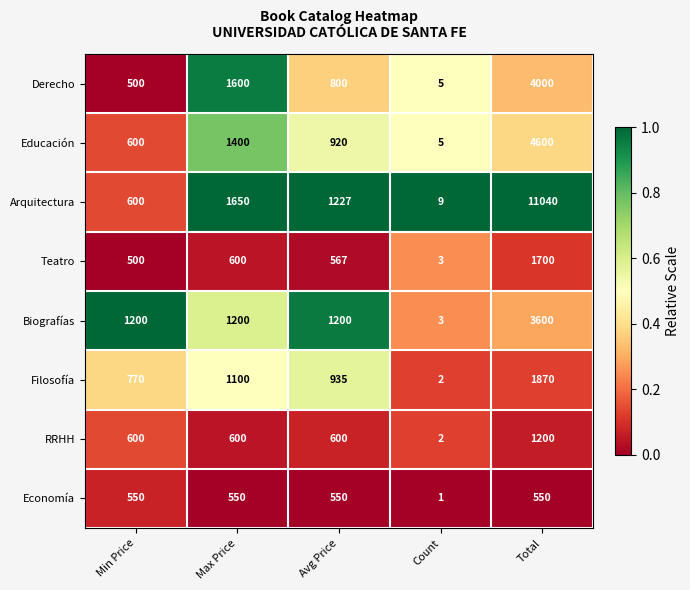

What is the sum of all Teatro values?

3370